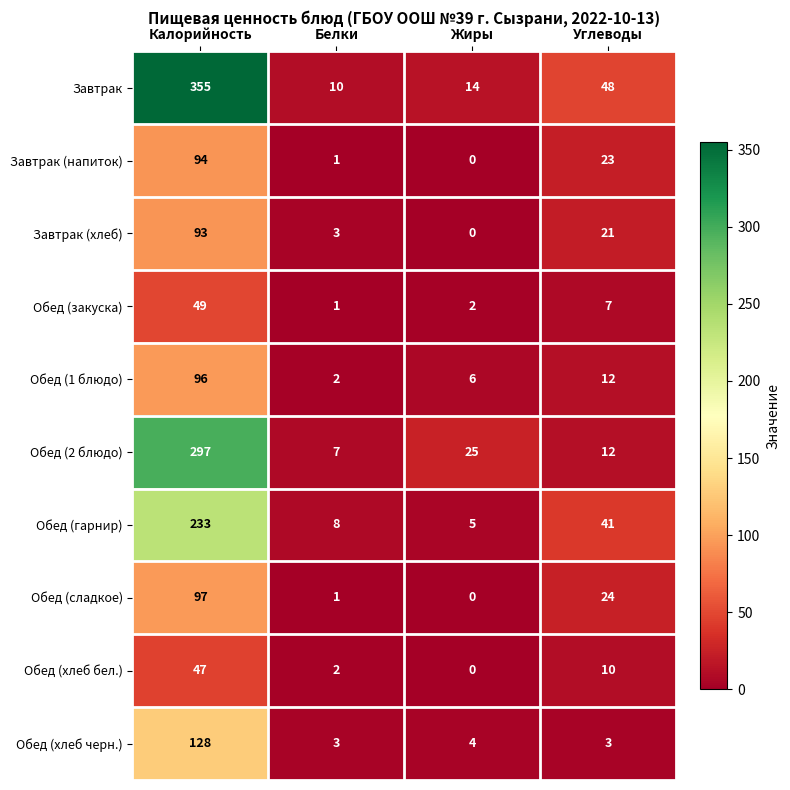

How many data points in Обед (1 блюдо) are less than 12?

2